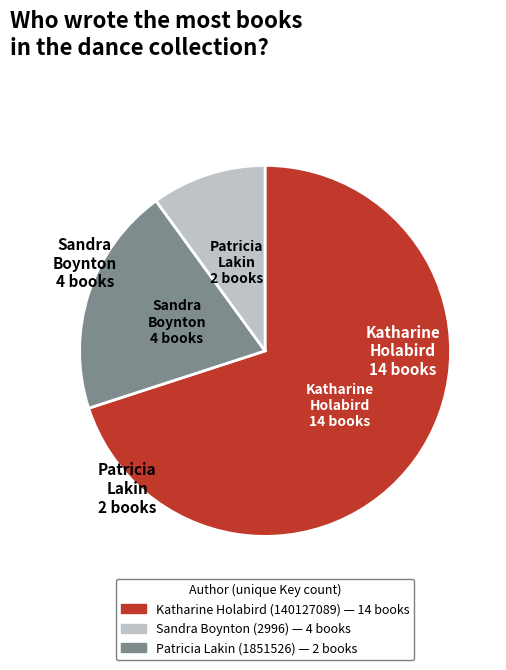

True or false: Patricia Lakin (1851526) accounts for 10% of the total.

True